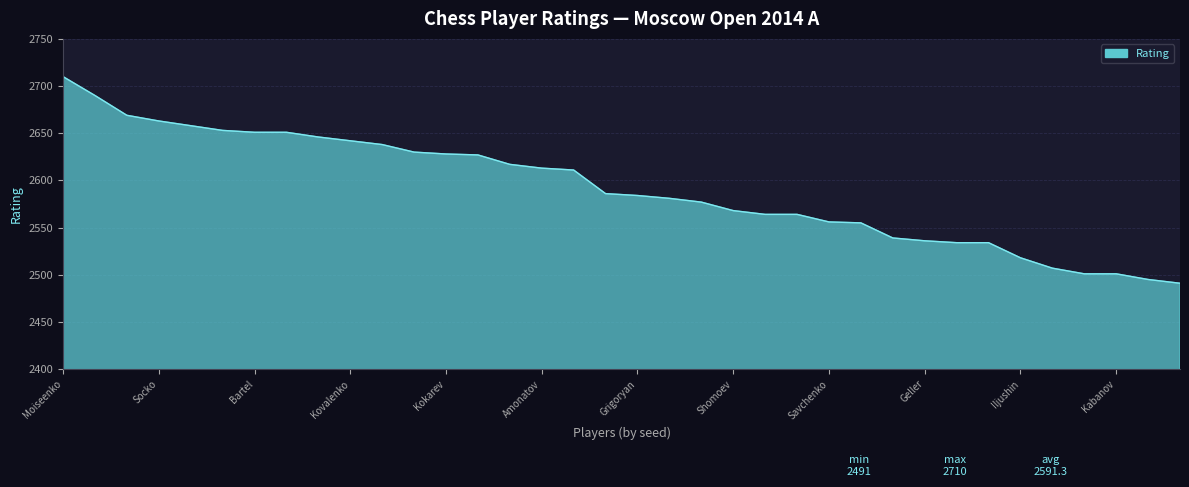

What is the maximum value shown in the chart?

2710